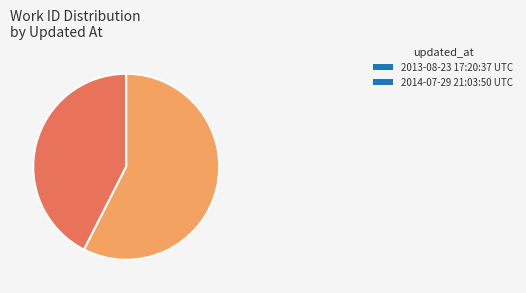

Rank the categories by value from highest to lowest.

2014-07-29 21:03:50 UTC, 2013-08-23 17:20:37 UTC